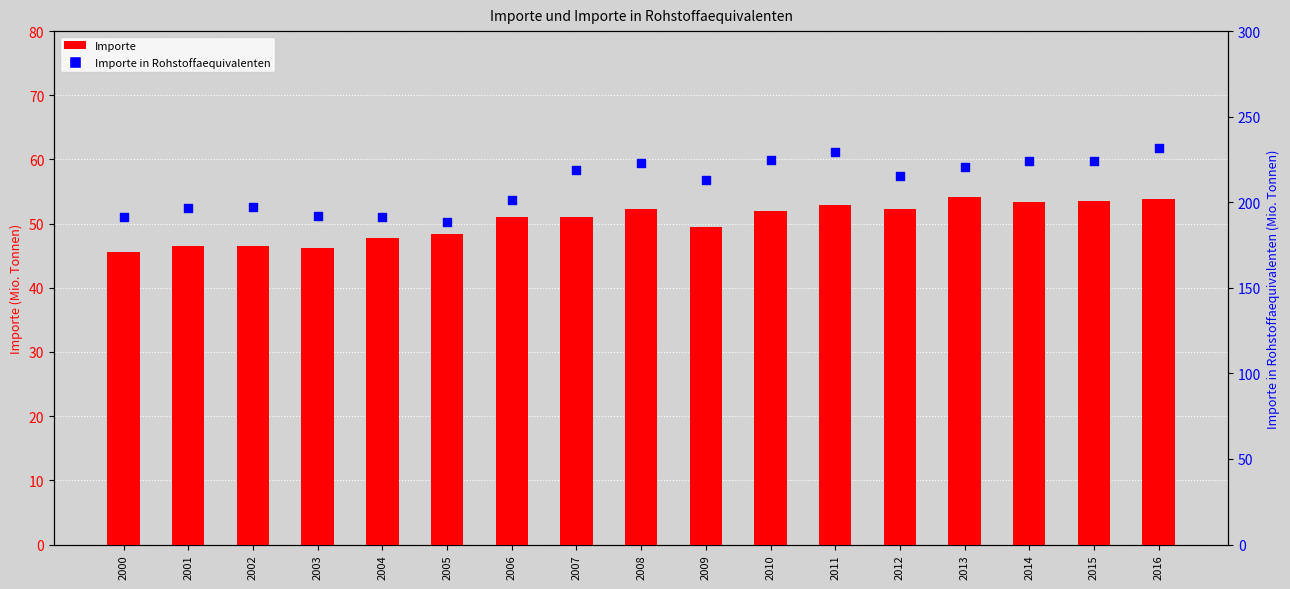

At how many categories does at least one series exceed 147?

17